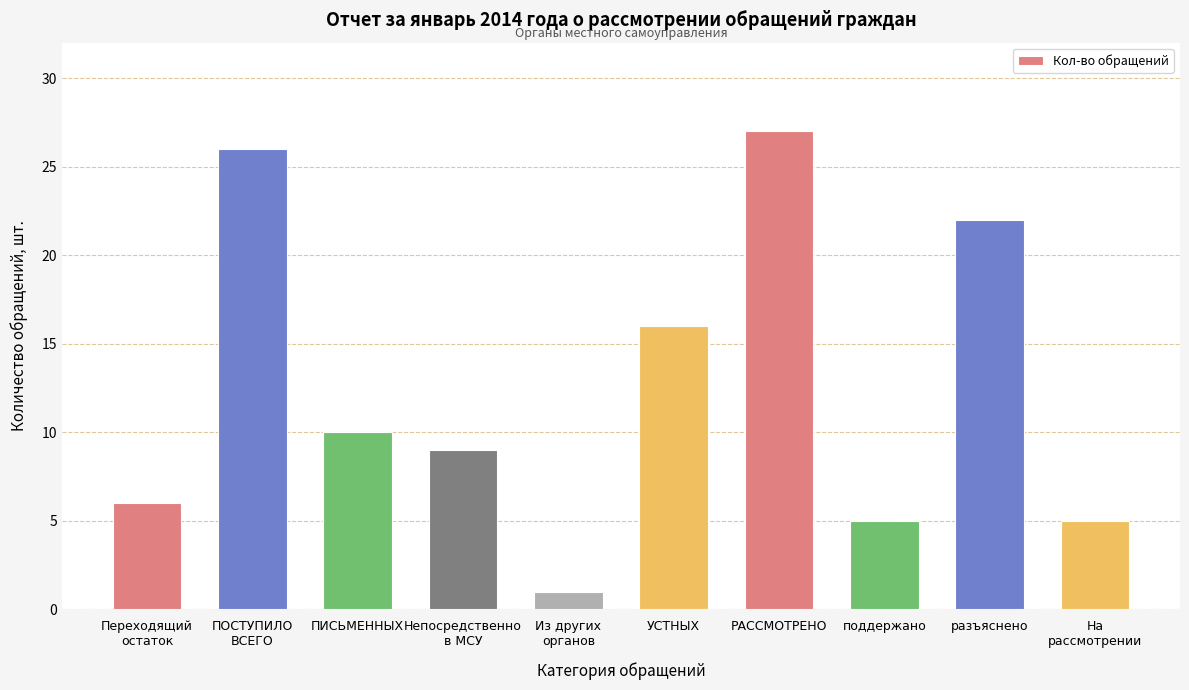

Reading right to left, what are all the values shown in this chart?

На
рассмотрении=5	разъяснено=22	поддержано=5	РАССМОТРЕНО=27	УСТНЫХ=16	Из других
органов=1	Непосредственно
в МСУ=9	ПИСЬМЕННЫХ=10	ПОСТУПИЛО
ВСЕГО=26	Переходящий
остаток=6